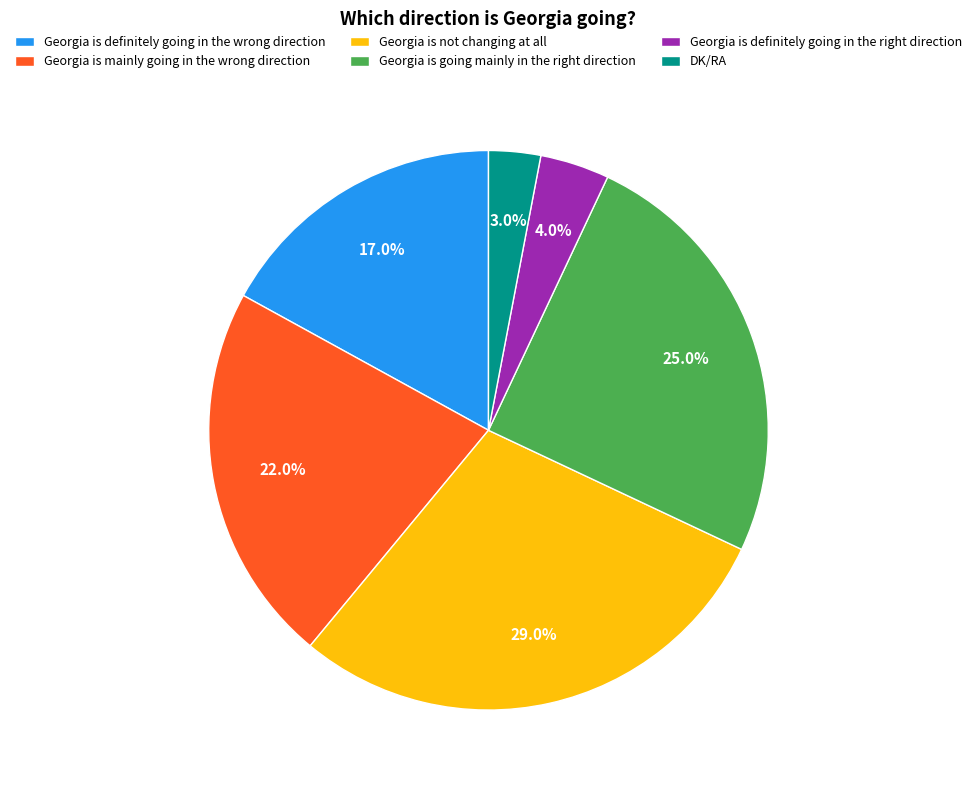

To the nearest percent, what percentage of the pie is Georgia is not changing at all?

29%